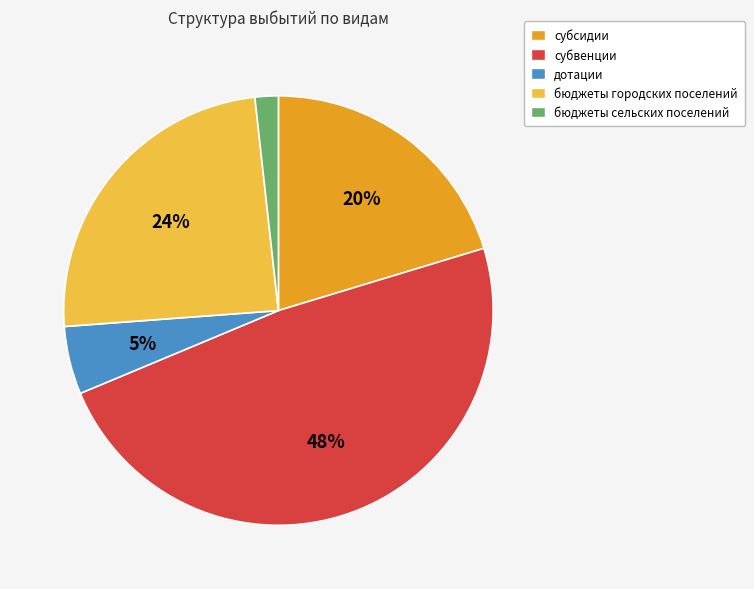

Which has a higher value, бюджеты сельских поселений or субвенции?

субвенции